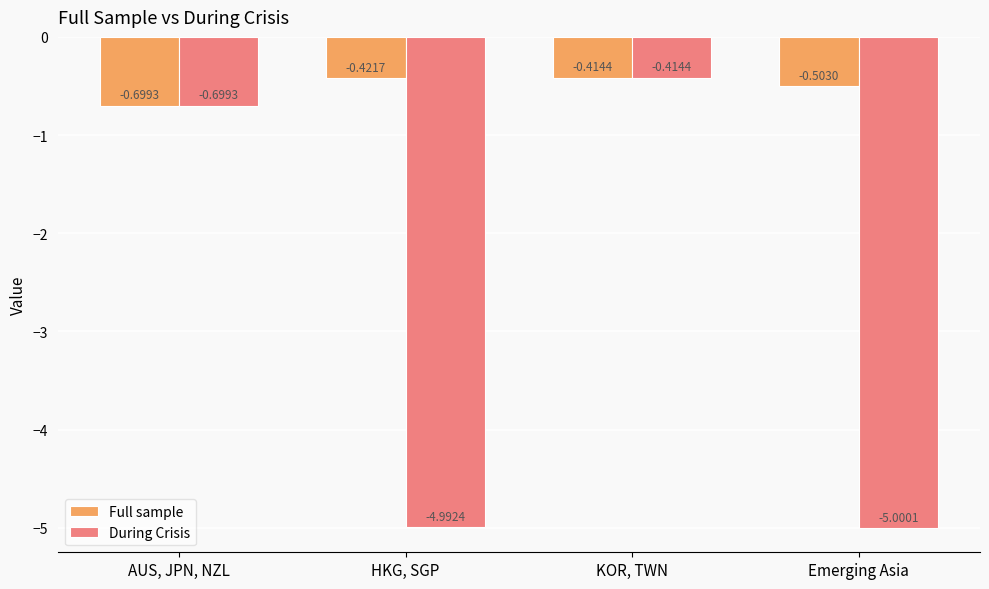

What is the label of the 2nd bar from the left?

HKG, SGP